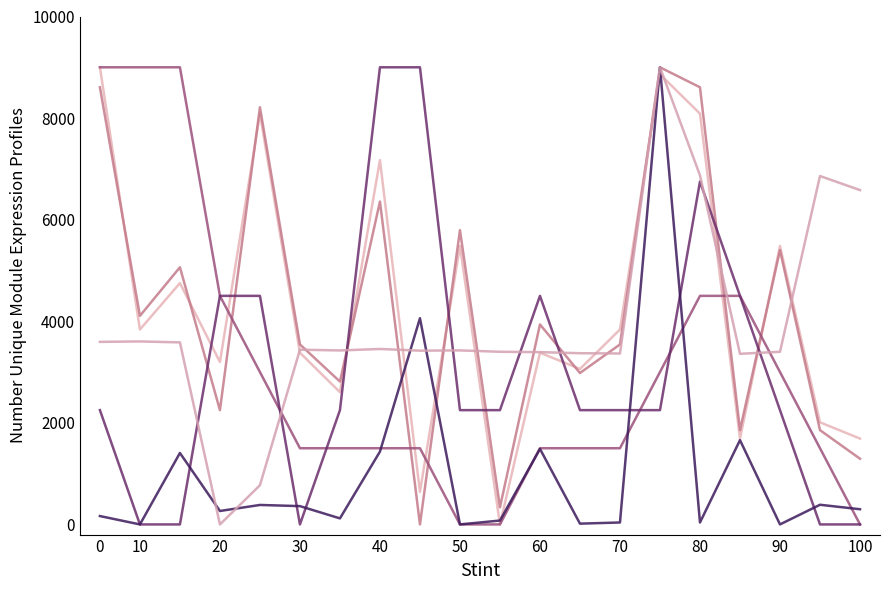

The value of SDS_P2 at 20 is 7599.7. True or false?

False